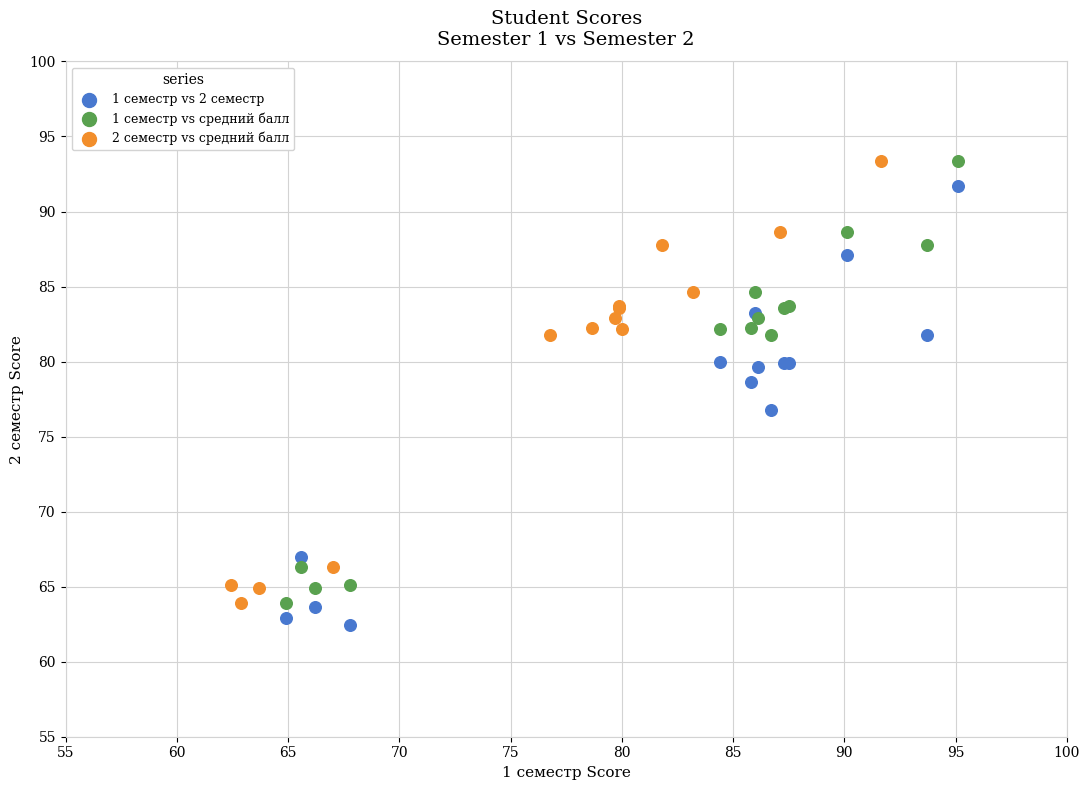

What are all the series names shown in the legend?

1 семестр vs 2 семестр, 1 семестр vs средний балл, 2 семестр vs средний балл